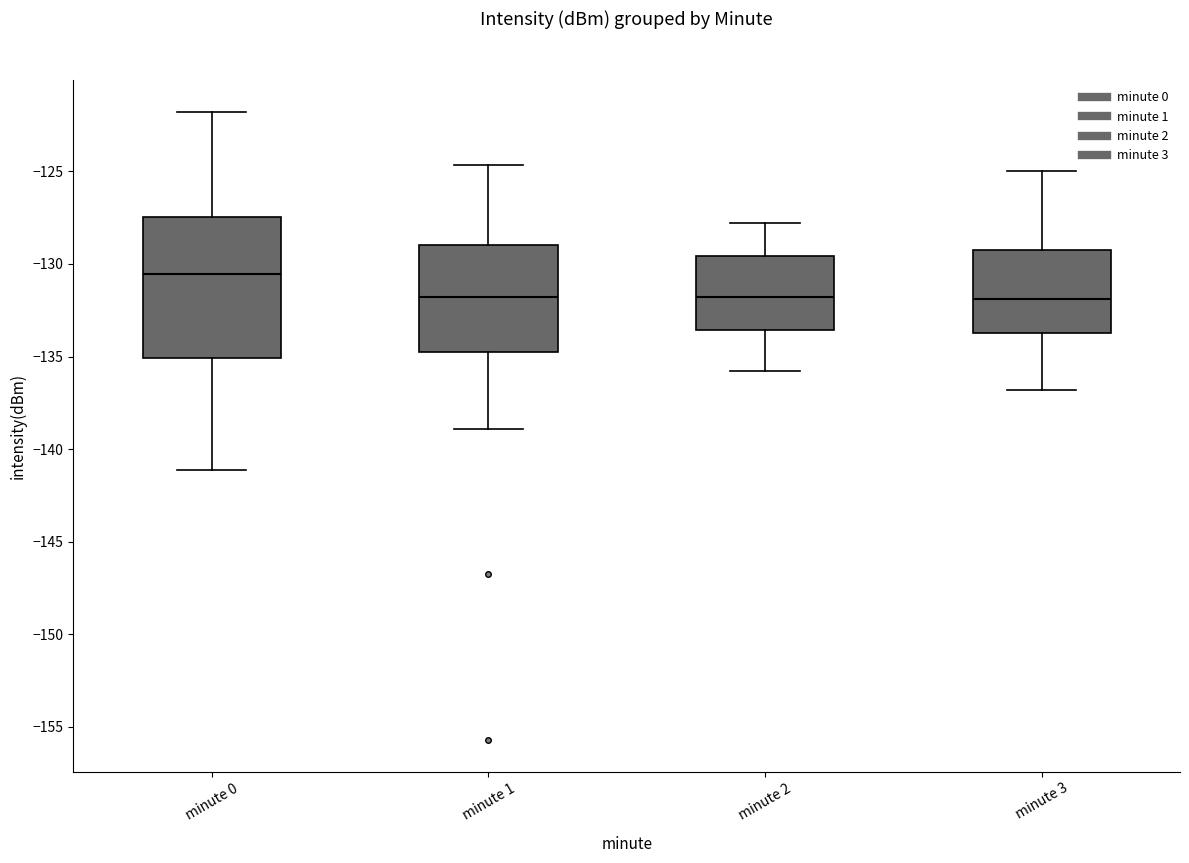

Reading left to right, transcribe this box plot: for each box, give where its median line is, the range the box spans, and where its two whiskers end, as read against the y-axis. The values are not printed on the chart, so give them approximately, as read against the axis.

minute 0: median -130.5, box -135.0 to -127.5, whiskers -141.0 to -122.0
minute 1: median -132.0, box -134.5 to -129.0, whiskers -139.0 to -124.5
minute 2: median -132.0, box -133.5 to -129.5, whiskers -136.0 to -128.0
minute 3: median -132.0, box -133.5 to -129.0, whiskers -137.0 to -125.0